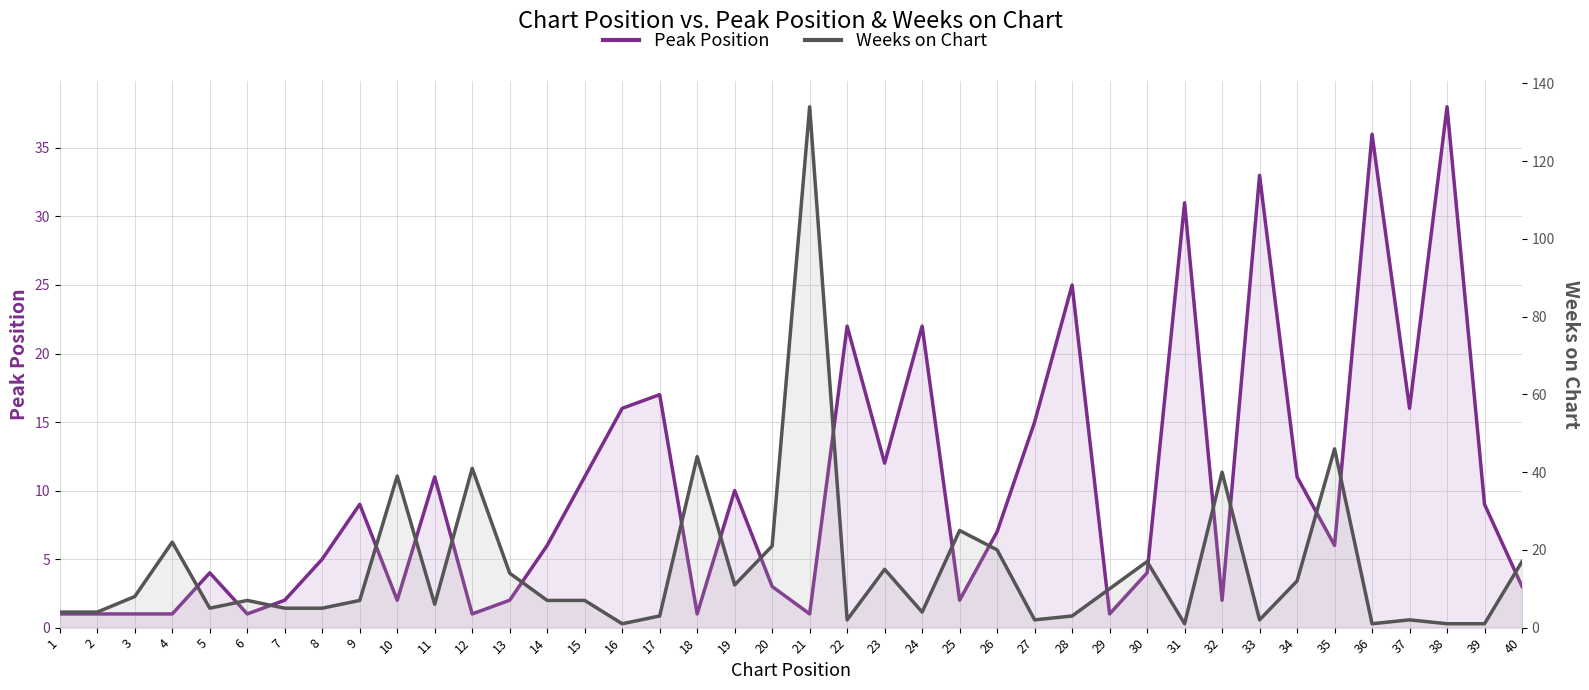

Where is the first local minimum for Peak Position?

6